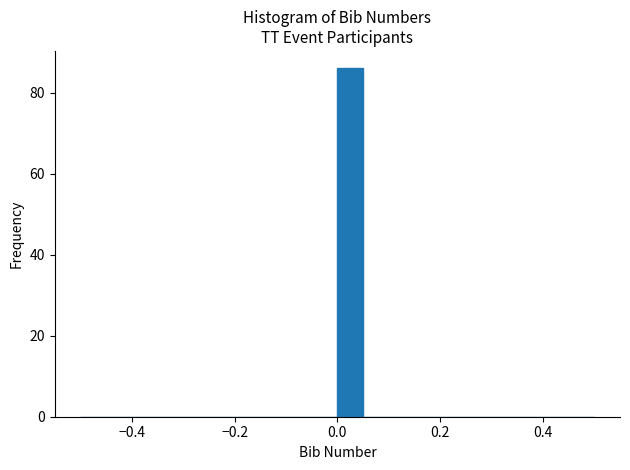

Read against the x-axis, roughly where is the centre of the tallest bar?

0.02